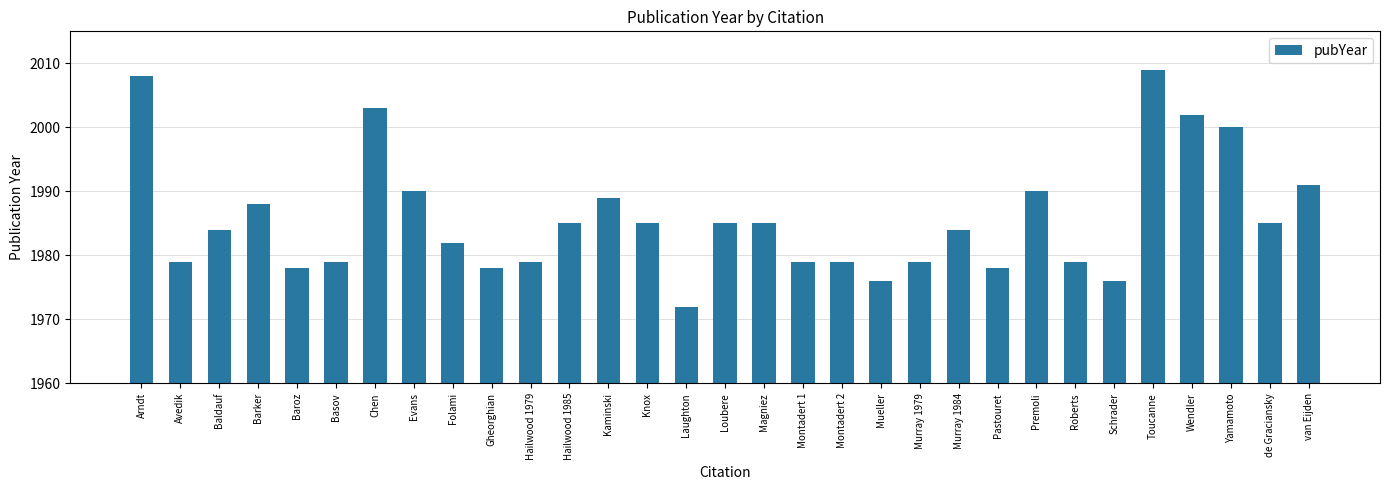

At which label does the data first exceed 1984?

Arndt